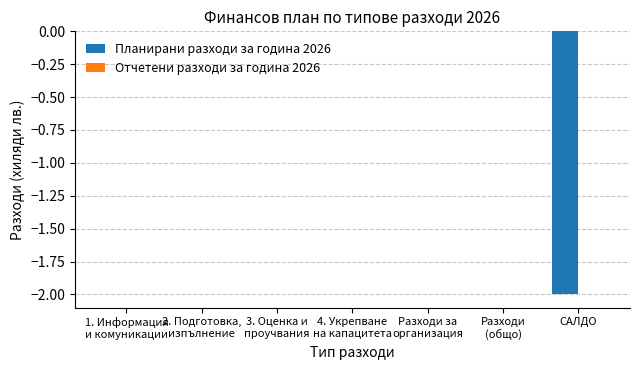

The chart shows a value of -2 at САЛДО. True or false?

True